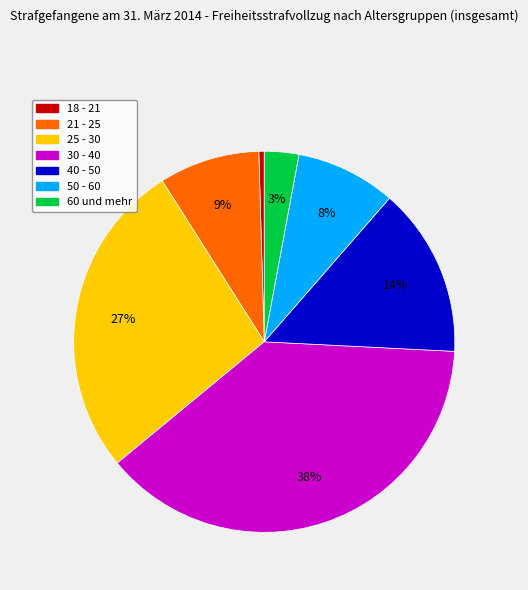

Is there a majority slice in this chart?

No